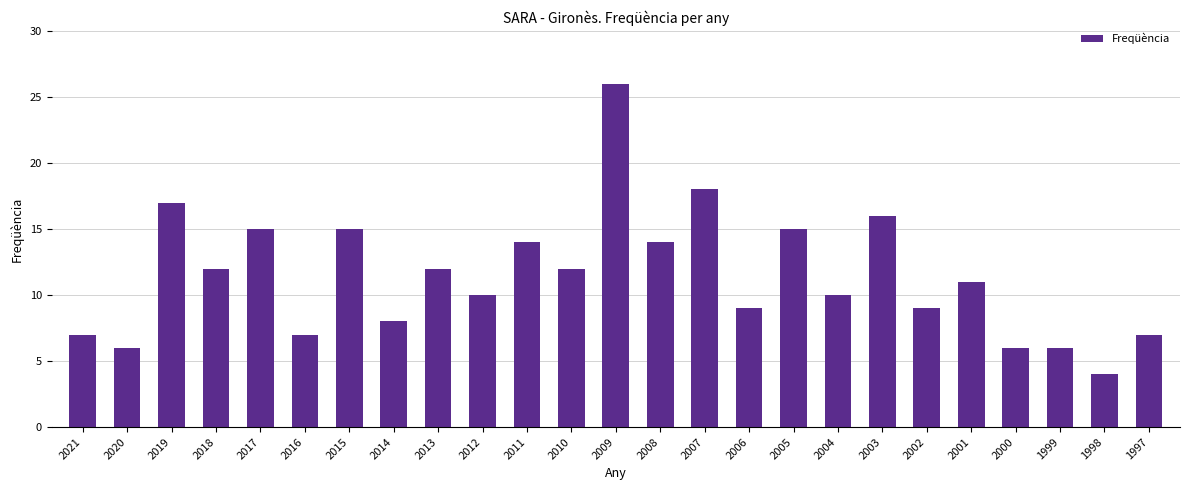

What is the difference between the second highest and minimum values?

14